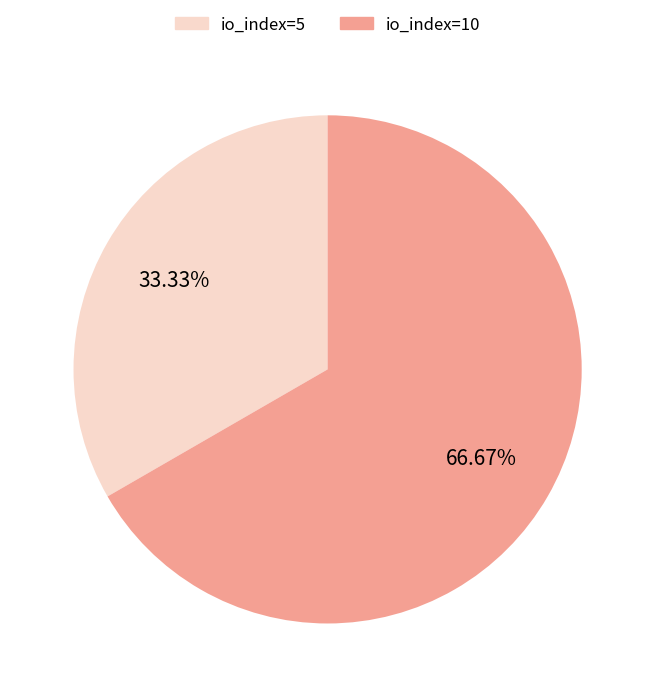

To the nearest percent, what is the combined percentage of io_index=10 and io_index=5?

100%